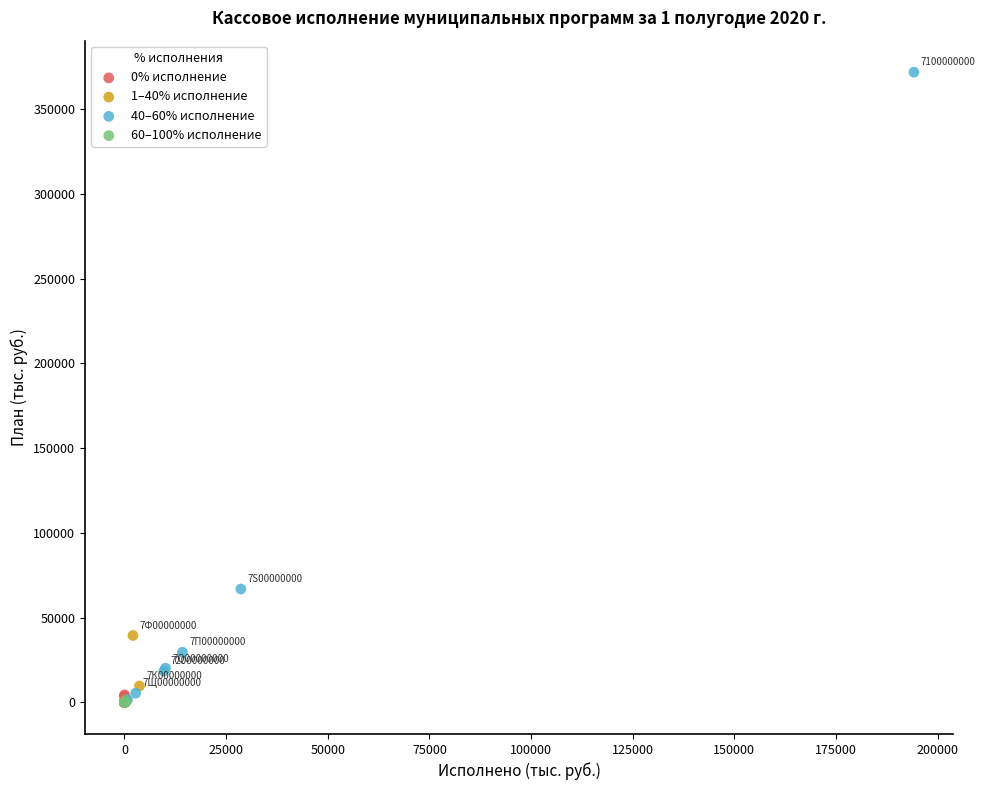

What are all the series names shown in the legend?

0% исполнение, 1–40% исполнение, 40–60% исполнение, 60–100% исполнение